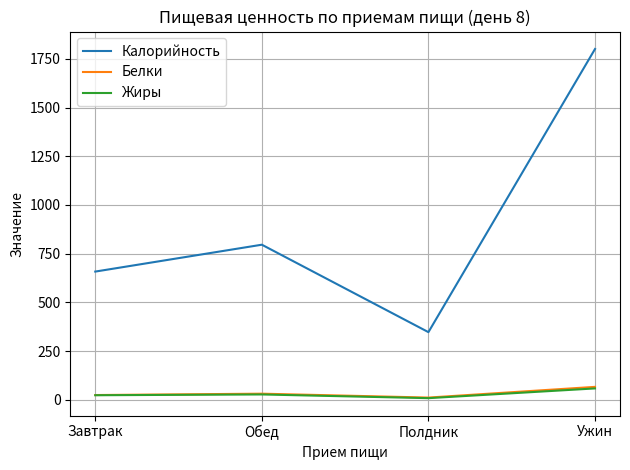

Where is the first local maximum for Жиры?

Обед